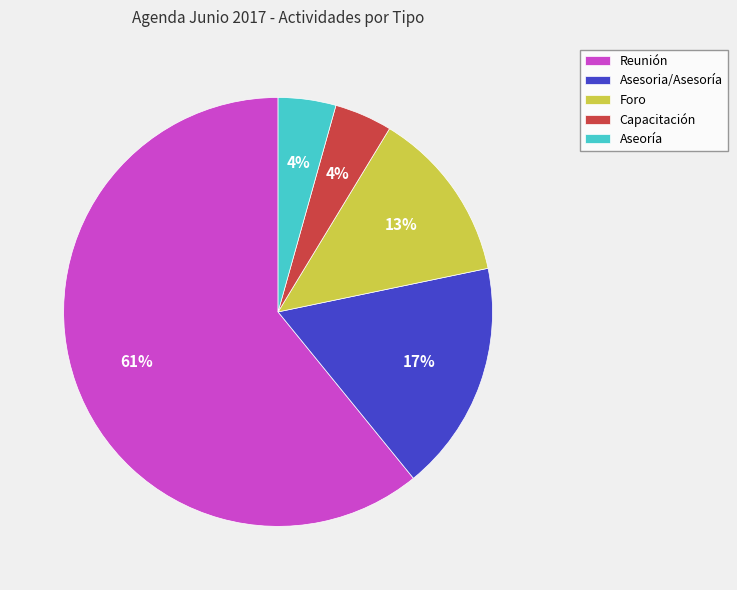

How many slices are in this pie chart?

5